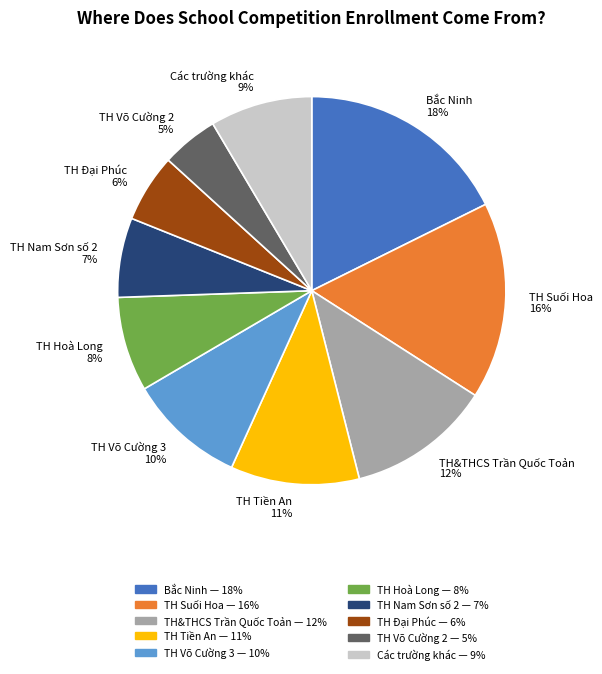

To the nearest percent, what percentage of the pie is TH Suối Hoa 16%?

16%